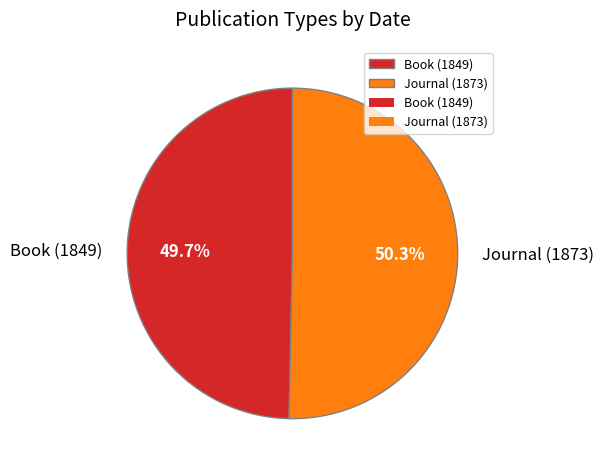

Does Book (1849) account for over 50% of the chart?

No